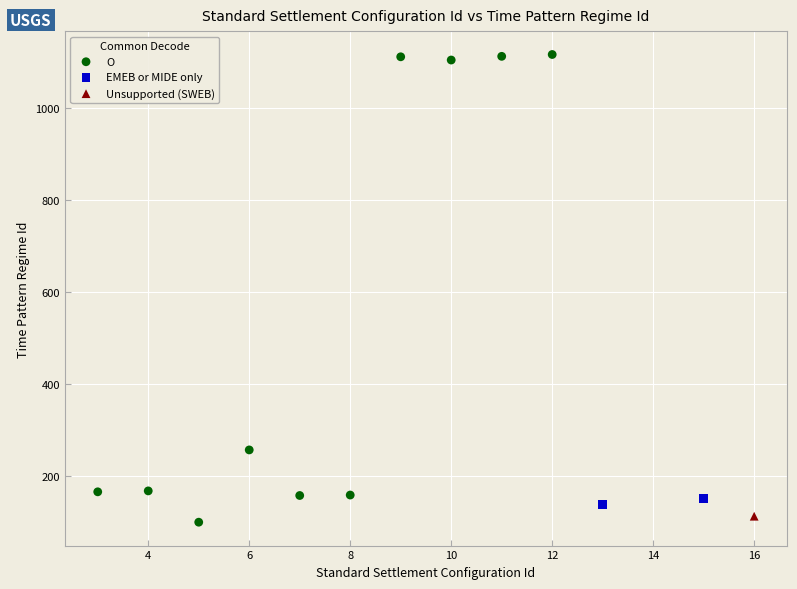

What are all the series names shown in the legend?

O, EMEB or MIDE only, Unsupported (SWEB)